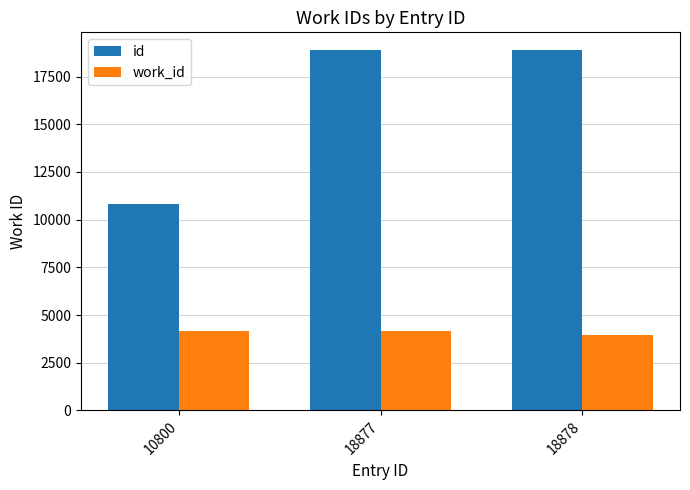

True or false: id has a value of 18877 at 18877.

True